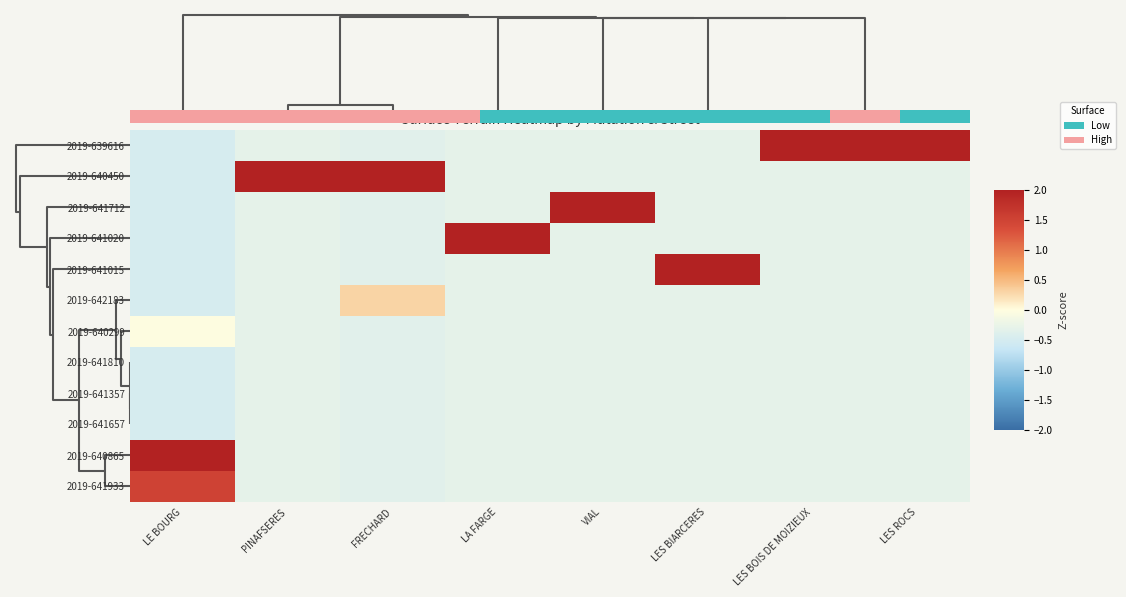

What is the sum of the 2019-639616 values at LES ROCS and VIAL?

3.0